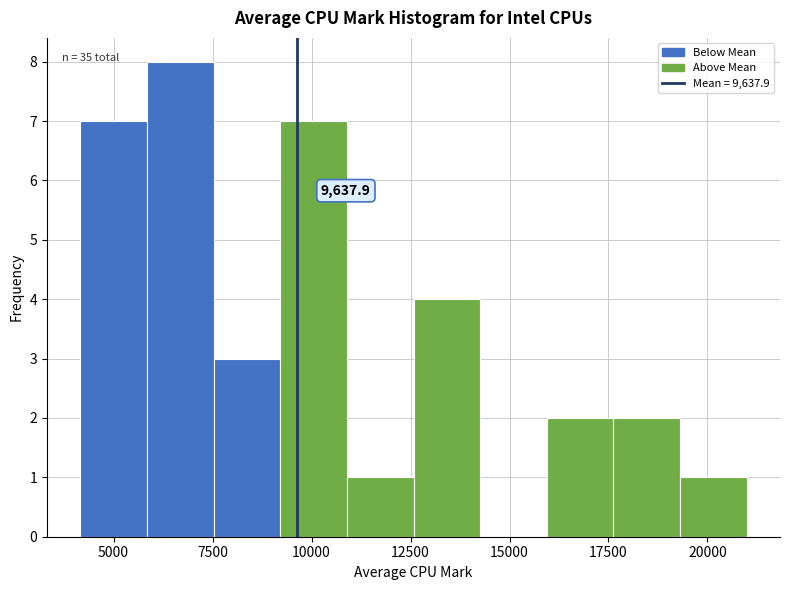

Read against the x-axis, roughly where is the centre of the tallest bar?

6500